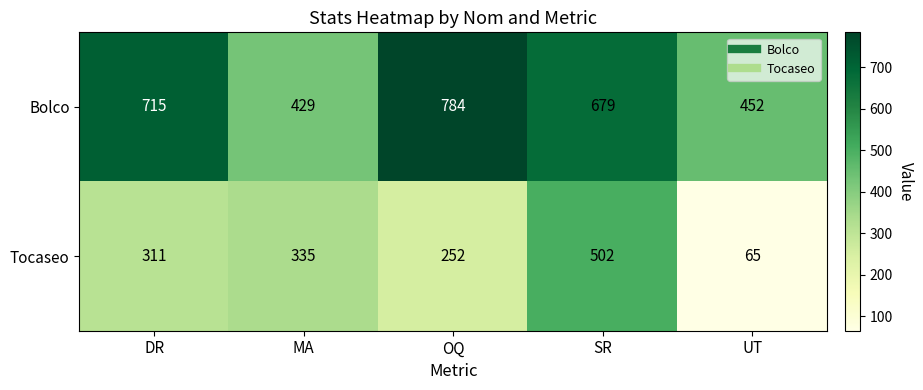

The Bolco series shows 429 at MA. True or false?

True